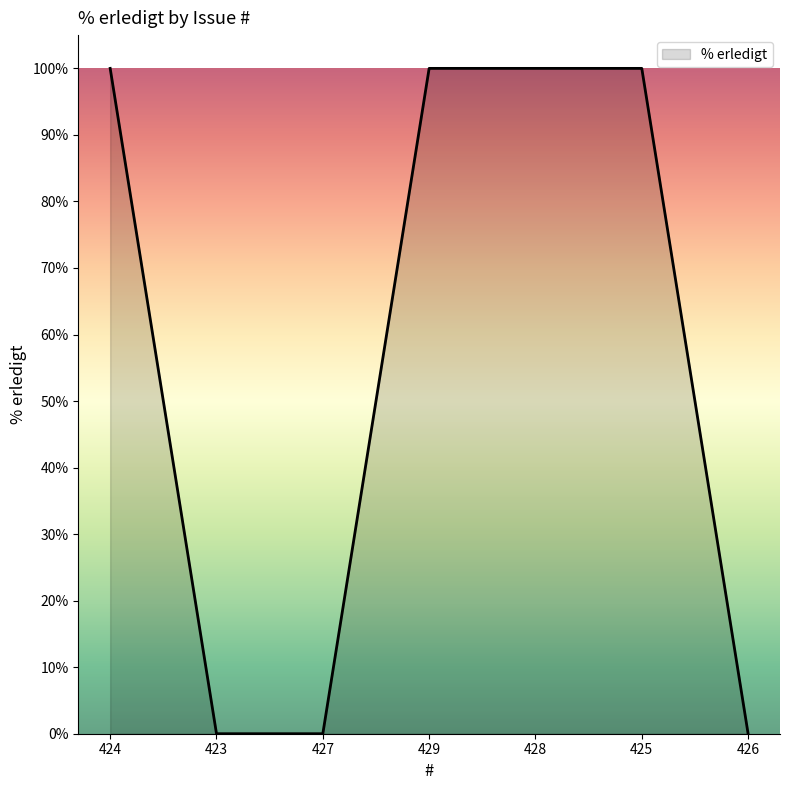

What is the greatest value displayed?

100